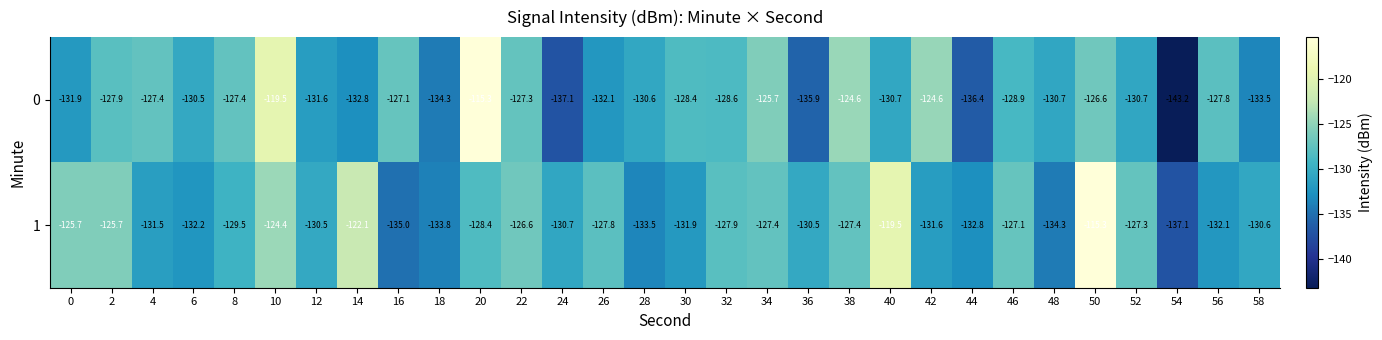

How many values in the 0 series exceed -128?

12